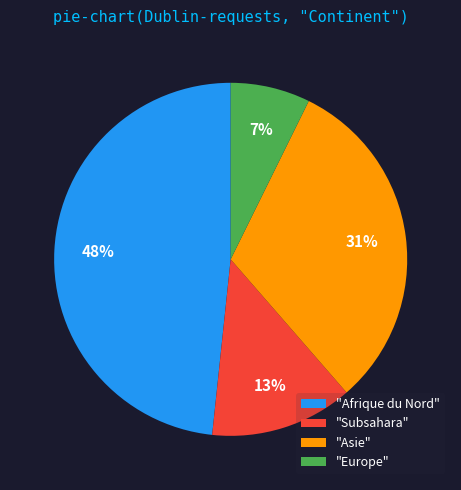

Does any single category account for the majority?

No